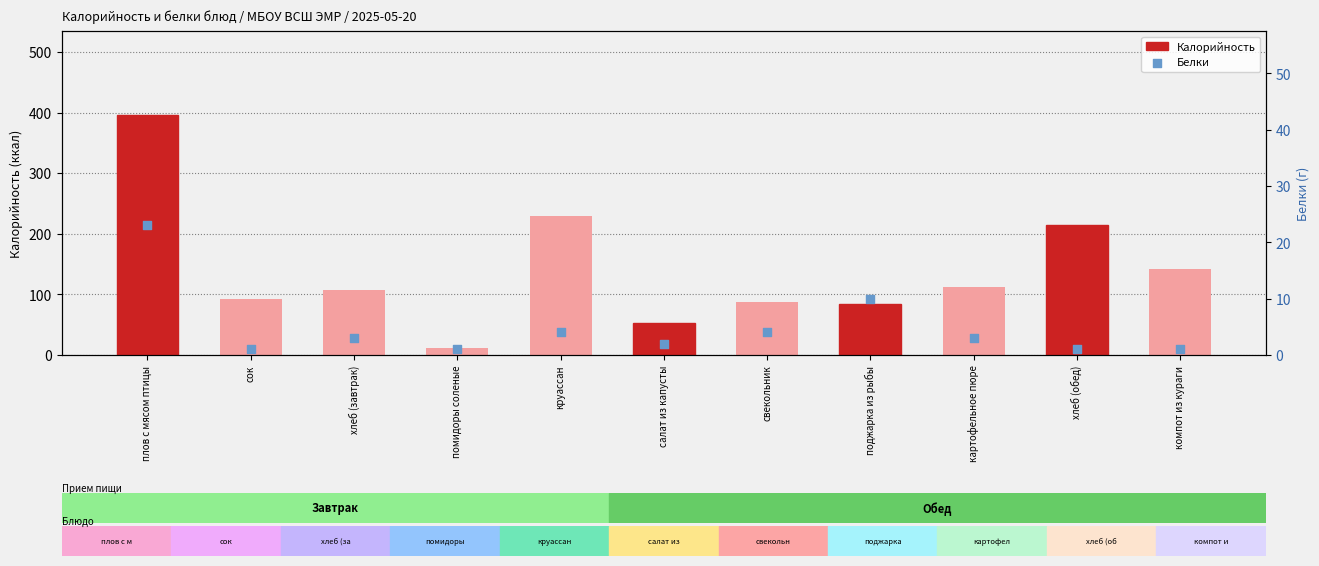

What is the total value across all series at салат из капусты?

55